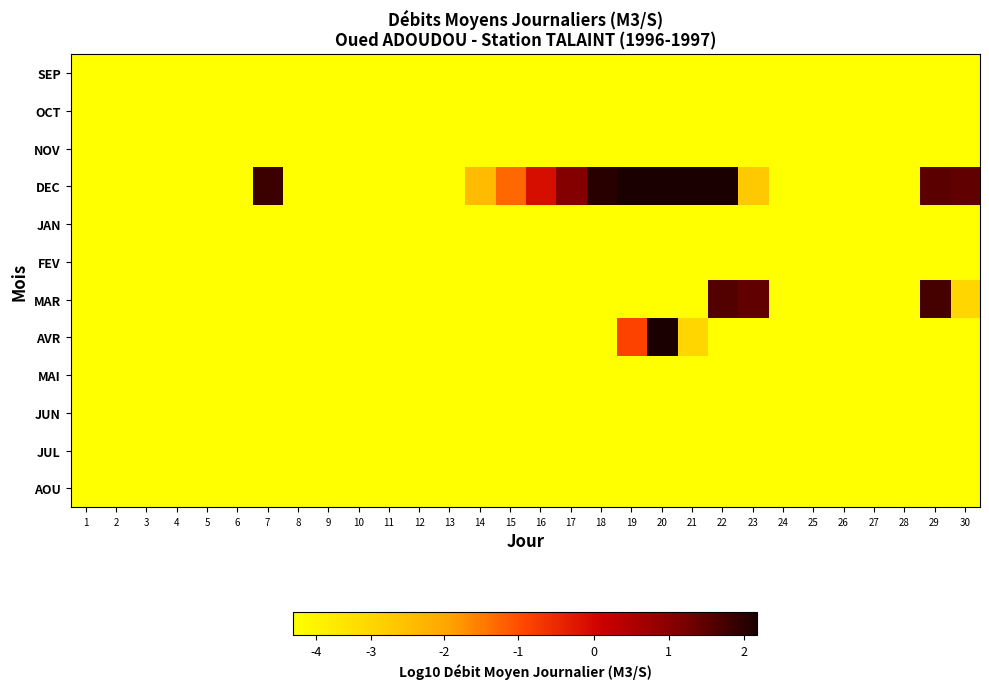

Reading left to right, list all the values displayed in this chart.

SEP: 1=-4.0	2=-4.0	3=-4.0	4=-4.0	5=-4.0	6=-4.0	7=-4.0	8=-4.0	9=-4.0	10=-4.0	11=-4.0	12=-4.0	13=-4.0	14=-4.0	15=-4.0	16=-4.0	17=-4.0	18=-4.0	19=-4.0	20=-4.0	21=-4.0	22=-4.0	23=-4.0	24=-4.0	25=-4.0	26=-4.0	27=-4.0	28=-4.0	29=-4.0	30=-4.0
OCT: 1=-4.0	2=-4.0	3=-4.0	4=-4.0	5=-4.0	6=-4.0	7=-4.0	8=-4.0	9=-4.0	10=-4.0	11=-4.0	12=-4.0	13=-4.0	14=-4.0	15=-4.0	16=-4.0	17=-4.0	18=-4.0	19=-4.0	20=-4.0	21=-4.0	22=-4.0	23=-4.0	24=-4.0	25=-4.0	26=-4.0	27=-4.0	28=-4.0	29=-4.0	30=-4.0
NOV: 1=-4.0	2=-4.0	3=-4.0	4=-4.0	5=-4.0	6=-4.0	7=-4.0	8=-4.0	9=-4.0	10=-4.0	11=-4.0	12=-4.0	13=-4.0	14=-4.0	15=-4.0	16=-4.0	17=-4.0	18=-4.0	19=-4.0	20=-4.0	21=-4.0	22=-4.0	23=-4.0	24=-4.0	25=-4.0	26=-4.0	27=-4.0	28=-4.0	29=-4.0	30=-4.0
DEC: 1=-4.0	2=-4.0	3=-4.0	4=-4.0	5=-4.0	6=-4.0	7=1.8	8=-4.0	9=-4.0	10=-4.0	11=-4.0	12=-4.0	13=-4.0	14=-2.4	15=-1.3	16=-0.1	17=1.1	18=2.0	19=2.2	20=2.2	21=2.2	22=2.2	23=-2.7	24=-4.0	25=-4.0	26=-4.0	27=-4.0	28=-4.0	29=1.5	30=1.4
JAN: 1=-4.0	2=-4.0	3=-4.0	4=-4.0	5=-4.0	6=-4.0	7=-4.0	8=-4.0	9=-4.0	10=-4.0	11=-4.0	12=-4.0	13=-4.0	14=-4.0	15=-4.0	16=-4.0	17=-4.0	18=-4.0	19=-4.0	20=-4.0	21=-4.0	22=-4.0	23=-4.0	24=-4.0	25=-4.0	26=-4.0	27=-4.0	28=-4.0	29=-4.0	30=-4.0
FEV: 1=-4.0	2=-4.0	3=-4.0	4=-4.0	5=-4.0	6=-4.0	7=-4.0	8=-4.0	9=-4.0	10=-4.0	11=-4.0	12=-4.0	13=-4.0	14=-4.0	15=-4.0	16=-4.0	17=-4.0	18=-4.0	19=-4.0	20=-4.0	21=-4.0	22=-4.0	23=-4.0	24=-4.0	25=-4.0	26=-4.0	27=-4.0	28=-4.0	29=-4.0	30=-4.0
MAR: 1=-4.0	2=-4.0	3=-4.0	4=-4.0	5=-4.0	6=-4.0	7=-4.0	8=-4.0	9=-4.0	10=-4.0	11=-4.0	12=-4.0	13=-4.0	14=-4.0	15=-4.0	16=-4.0	17=-4.0	18=-4.0	19=-4.0	20=-4.0	21=-4.0	22=1.6	23=1.5	24=-4.0	25=-4.0	26=-4.0	27=-4.0	28=-4.0	29=1.7	30=-3.0
AVR: 1=-4.0	2=-4.0	3=-4.0	4=-4.0	5=-4.0	6=-4.0	7=-4.0	8=-4.0	9=-4.0	10=-4.0	11=-4.0	12=-4.0	13=-4.0	14=-4.0	15=-4.0	16=-4.0	17=-4.0	18=-4.0	19=-0.9	20=2.2	21=-3.0	22=-4.0	23=-4.0	24=-4.0	25=-4.0	26=-4.0	27=-4.0	28=-4.0	29=-4.0	30=-4.0
MAI: 1=-4.0	2=-4.0	3=-4.0	4=-4.0	5=-4.0	6=-4.0	7=-4.0	8=-4.0	9=-4.0	10=-4.0	11=-4.0	12=-4.0	13=-4.0	14=-4.0	15=-4.0	16=-4.0	17=-4.0	18=-4.0	19=-4.0	20=-4.0	21=-4.0	22=-4.0	23=-4.0	24=-4.0	25=-4.0	26=-4.0	27=-4.0	28=-4.0	29=-4.0	30=-4.0
JUN: 1=-4.0	2=-4.0	3=-4.0	4=-4.0	5=-4.0	6=-4.0	7=-4.0	8=-4.0	9=-4.0	10=-4.0	11=-4.0	12=-4.0	13=-4.0	14=-4.0	15=-4.0	16=-4.0	17=-4.0	18=-4.0	19=-4.0	20=-4.0	21=-4.0	22=-4.0	23=-4.0	24=-4.0	25=-4.0	26=-4.0	27=-4.0	28=-4.0	29=-4.0	30=-4.0
JUL: 1=-4.0	2=-4.0	3=-4.0	4=-4.0	5=-4.0	6=-4.0	7=-4.0	8=-4.0	9=-4.0	10=-4.0	11=-4.0	12=-4.0	13=-4.0	14=-4.0	15=-4.0	16=-4.0	17=-4.0	18=-4.0	19=-4.0	20=-4.0	21=-4.0	22=-4.0	23=-4.0	24=-4.0	25=-4.0	26=-4.0	27=-4.0	28=-4.0	29=-4.0	30=-4.0
AOU: 1=-4.0	2=-4.0	3=-4.0	4=-4.0	5=-4.0	6=-4.0	7=-4.0	8=-4.0	9=-4.0	10=-4.0	11=-4.0	12=-4.0	13=-4.0	14=-4.0	15=-4.0	16=-4.0	17=-4.0	18=-4.0	19=-4.0	20=-4.0	21=-4.0	22=-4.0	23=-4.0	24=-4.0	25=-4.0	26=-4.0	27=-4.0	28=-4.0	29=-4.0	30=-4.0